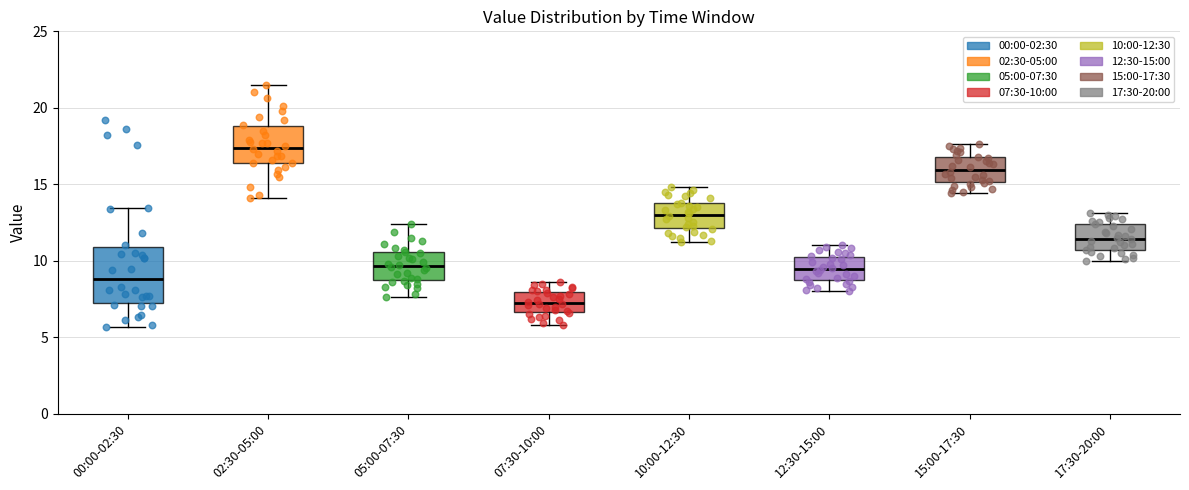

Reading left to right, transcribe this box plot: for each box, give where its median line is, the range the box spans, and where its two whiskers end, as read against the y-axis. The values are not printed on the chart, so give them approximately, as read against the axis.

00:00-02:30: median 9.0, box 7.0 to 11.0, whiskers 5.5 to 13.5
02:30-05:00: median 17.5, box 16.5 to 19.0, whiskers 14.0 to 21.5
05:00-07:30: median 9.5, box 8.5 to 10.5, whiskers 7.5 to 12.5
07:30-10:00: median 7.5, box 6.5 to 8.0, whiskers 6.0 to 8.5
10:00-12:30: median 13.0, box 12.0 to 14.0, whiskers 11.0 to 15.0
12:30-15:00: median 9.5, box 8.5 to 10.5, whiskers 8.0 to 11.0
15:00-17:30: median 16.0, box 15.0 to 17.0, whiskers 14.5 to 17.5
17:30-20:00: median 11.5, box 10.5 to 12.5, whiskers 10.0 to 13.0